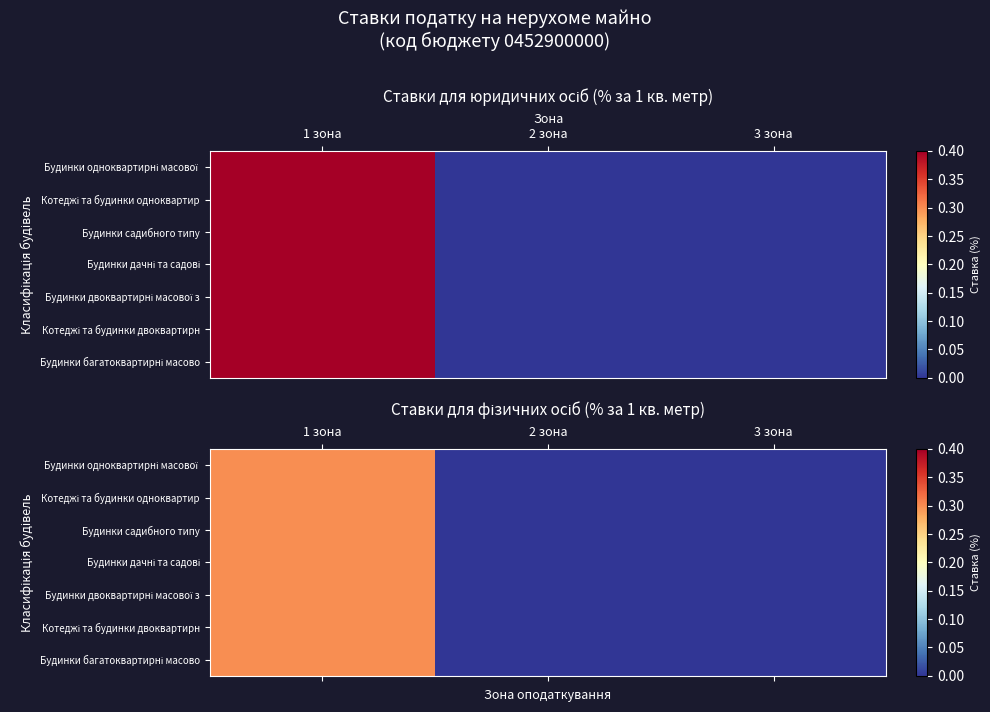

At how many categories does at least one series exceed 0?

1